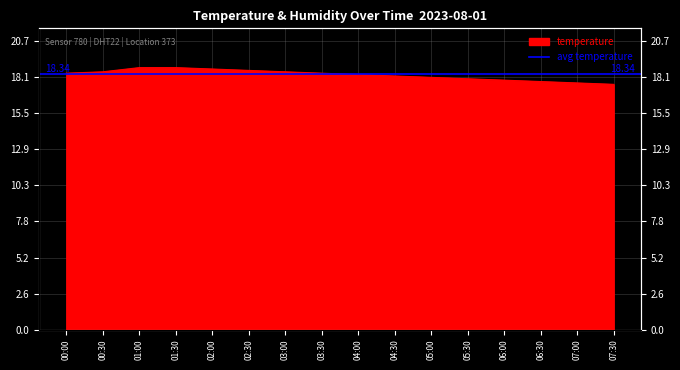

How many lines are shown in the chart?

1